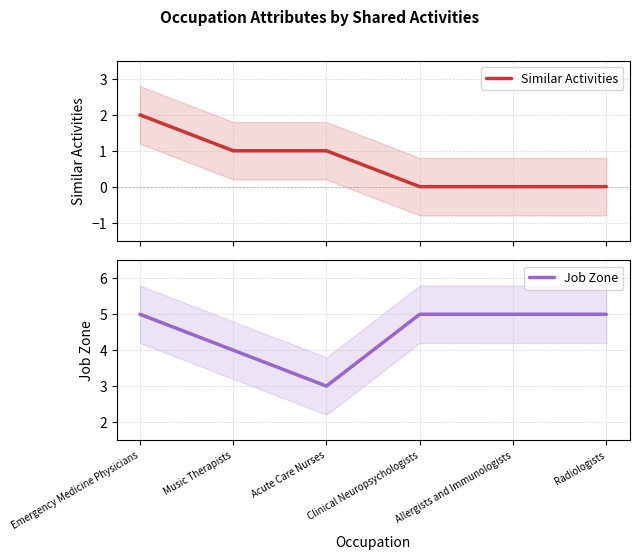

What position from the right is Clinical Neuropsychologists?

3